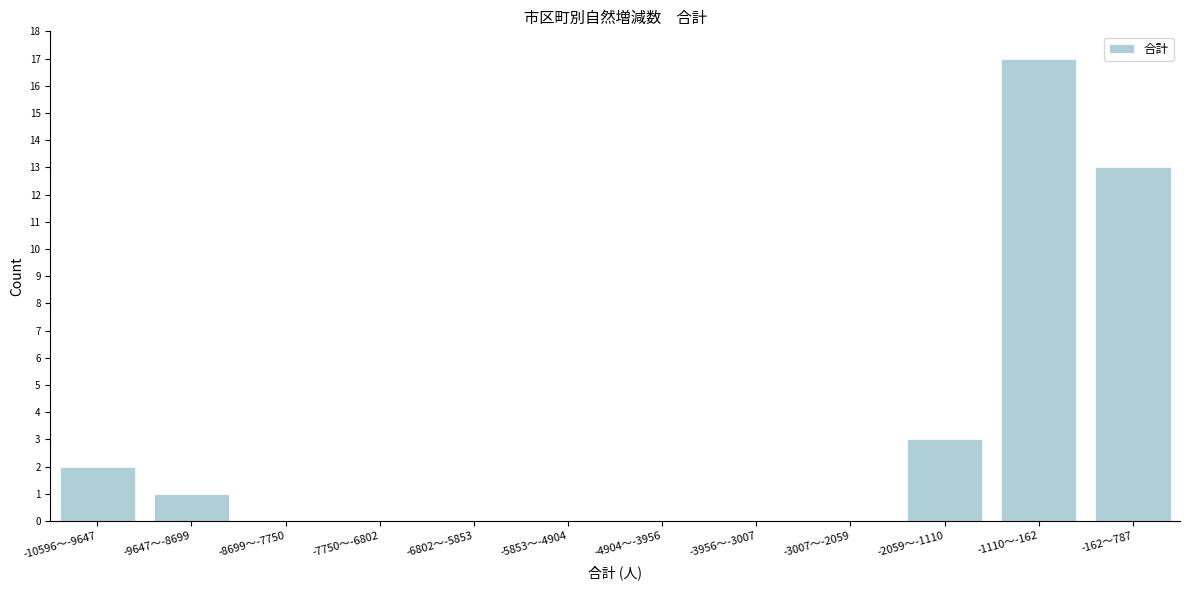

Reading left to right, list all the values displayed in this chart.

-10596～-9647=2	-9647～-8699=1	-8699～-7750=0	-7750～-6802=0	-6802～-5853=0	-5853～-4904=0	-4904～-3956=0	-3956～-3007=0	-3007～-2059=0	-2059～-1110=3	-1110～-162=17	-162～787=13